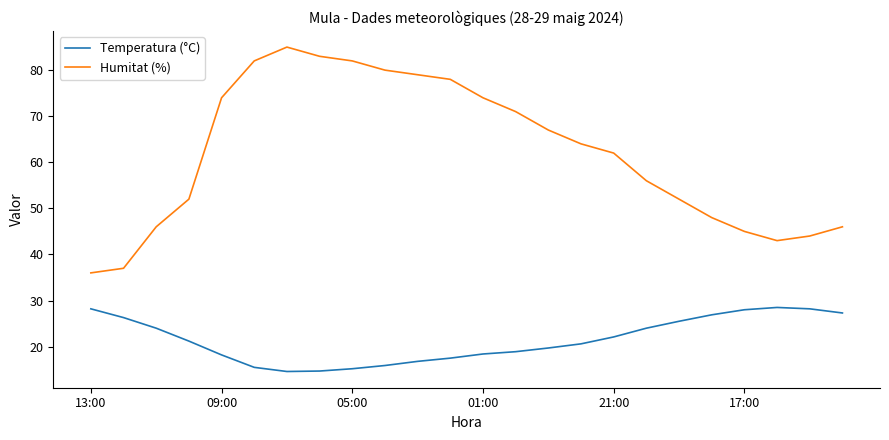

How many series are shown in this chart?

2